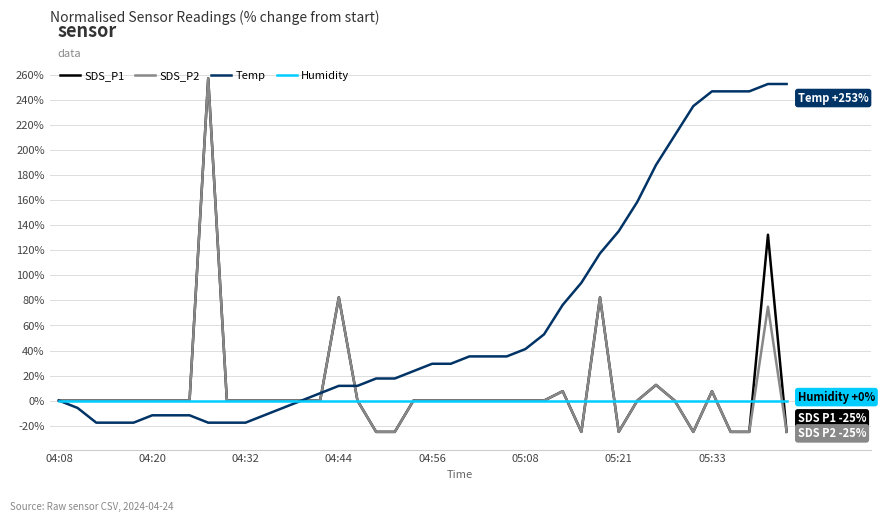

What is the minimum value shown in the chart?

-25.0